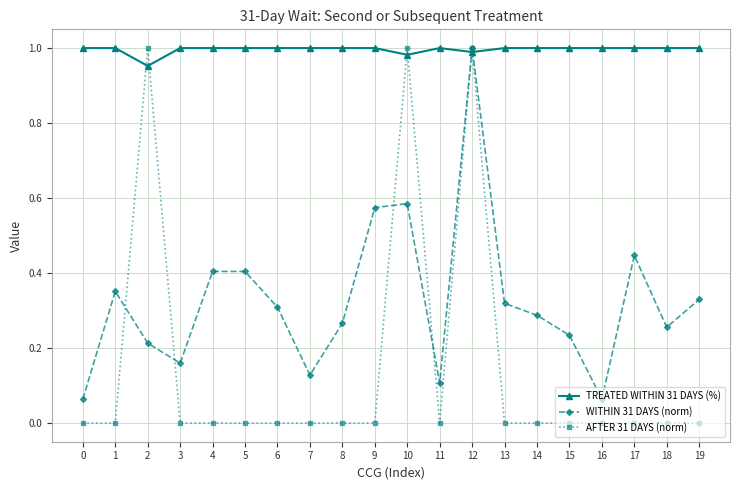

Is this an area chart (filled region under the line)?

No